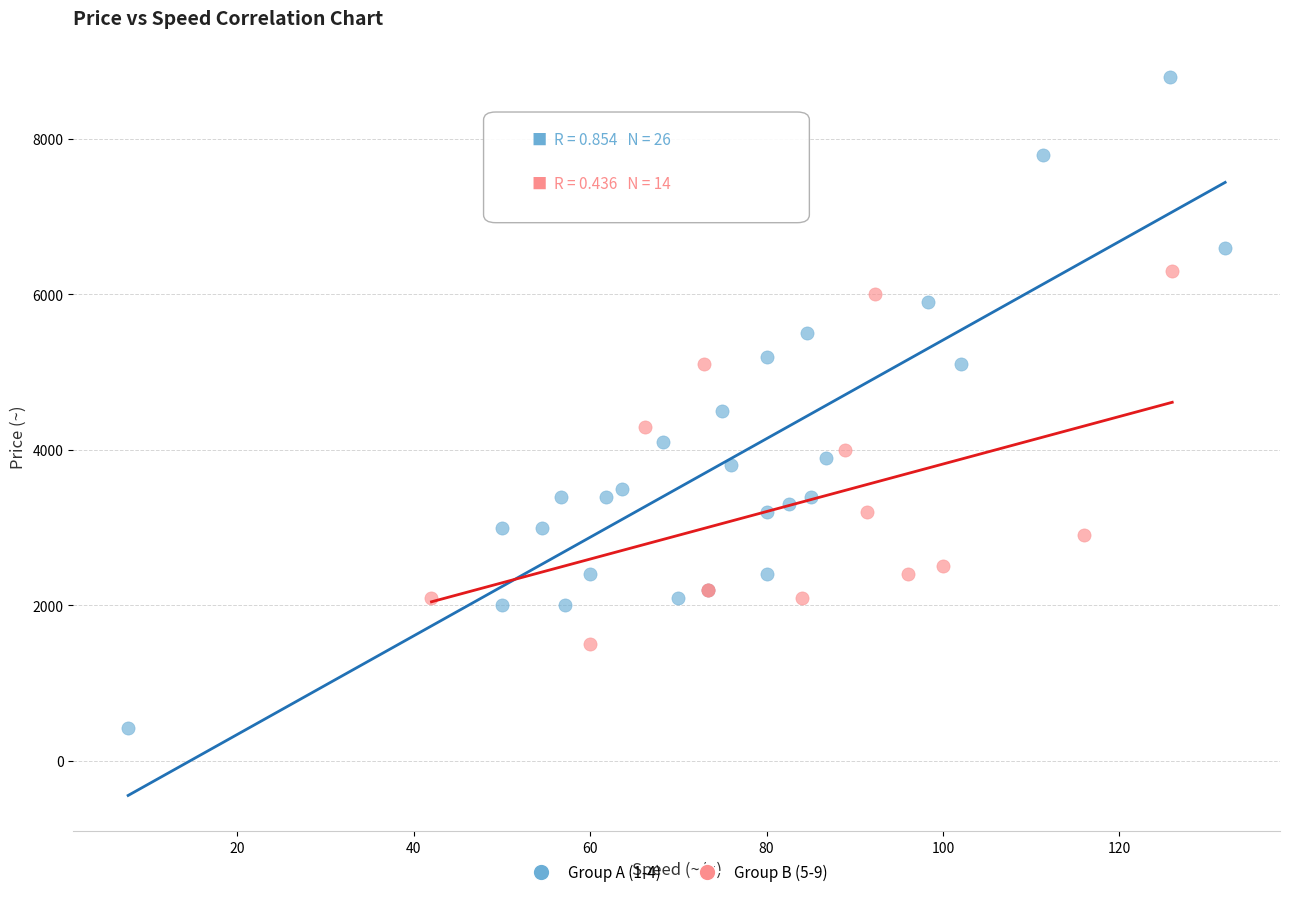

Which series contains the highest Y value?

Group A (1-4)